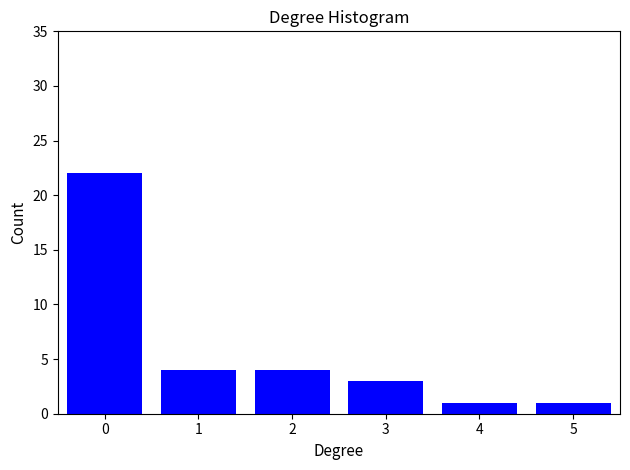

Reading left to right, list all the values displayed in this chart.

0=22	1=4	2=4	3=3	4=1	5=1